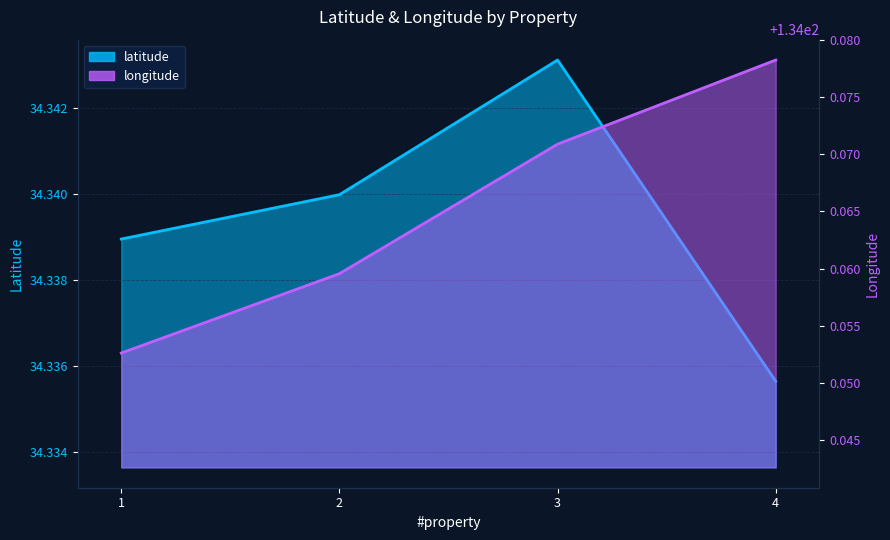

True or false: latitude has a value of 34.3 at 1.

True